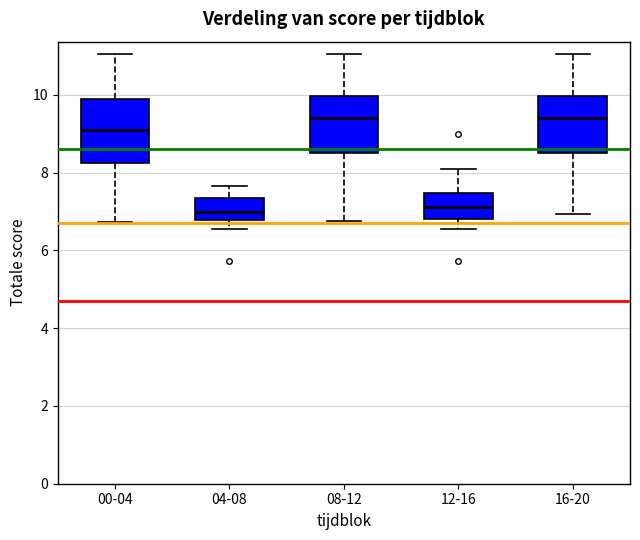

Where does the median line of the box for 08-12 sit on the y-axis? The values are not printed on the chart, so give them approximately, as read against the axis.

9.4